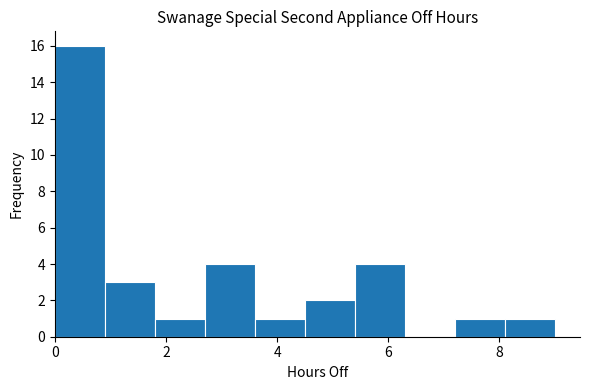

How tall is the bar that spans 5.4 to 6.3 on the x-axis? Neither the bar edges nor the heights are printed on the chart, so give them approximately, as read against the axes.

4